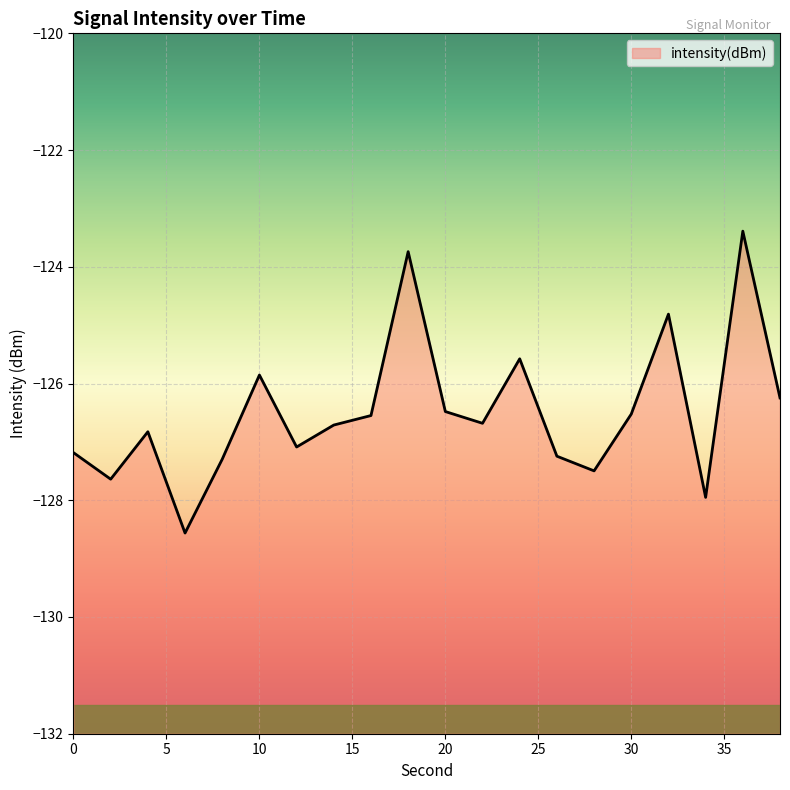

At which category does the chart reach its peak across all series?

36